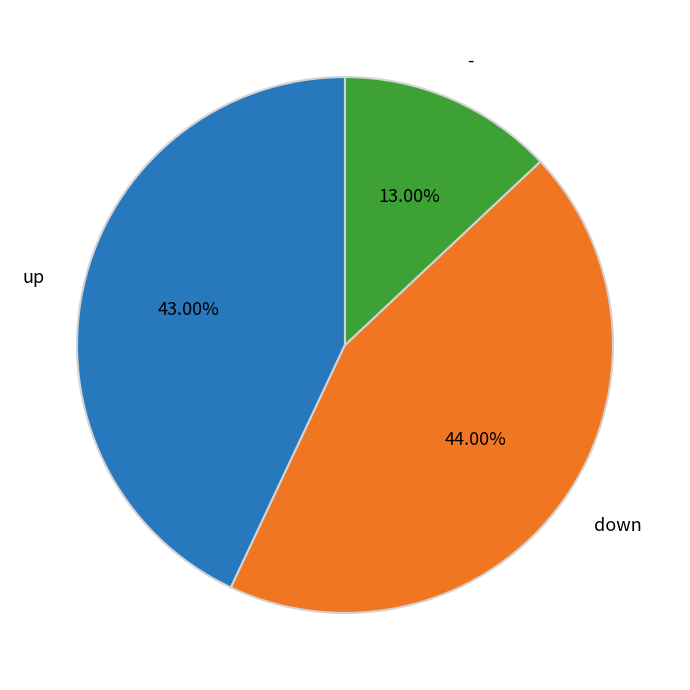

Does any single category account for the majority?

No